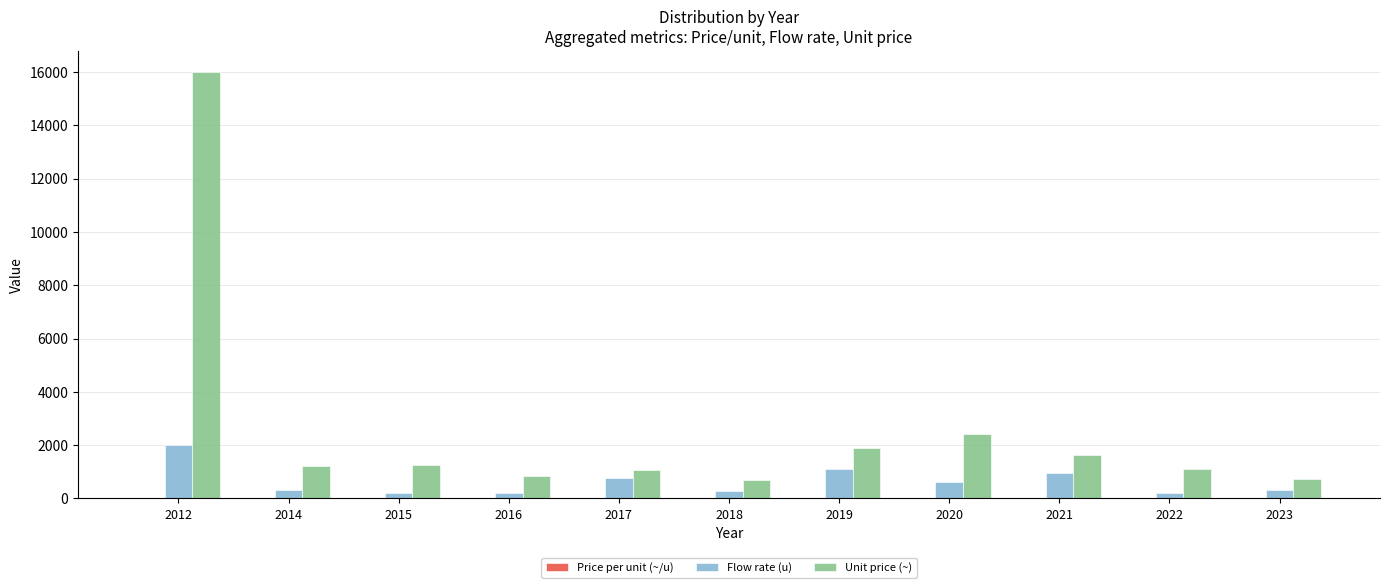

Which series has the largest total across all categories?

Unit price (~)